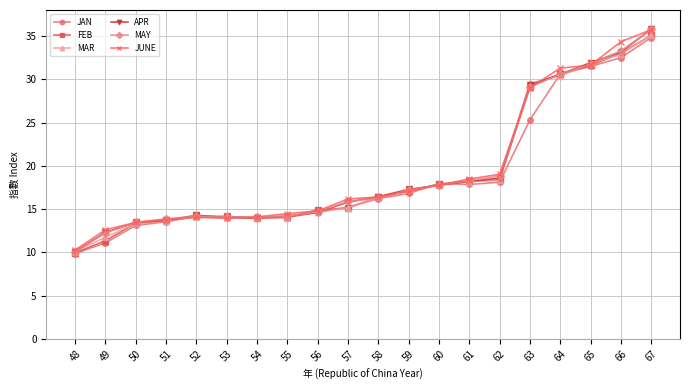

True or false: MAR has more than 0 points higher than both neighbors.

True